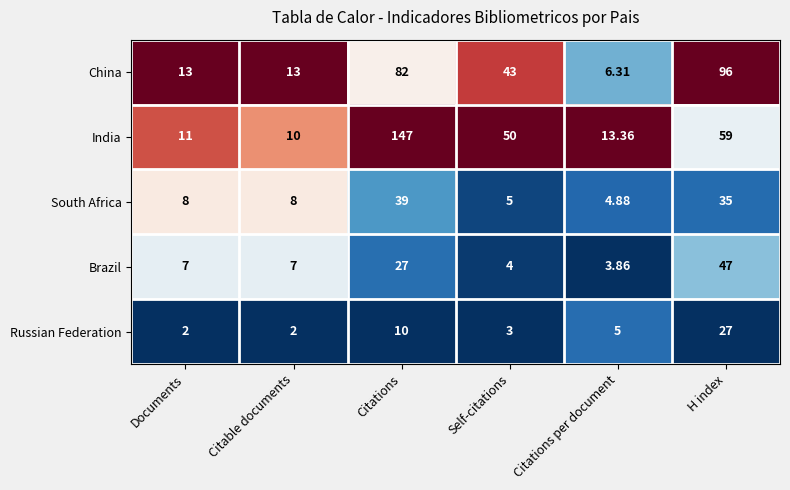

At which category is the sum across all series the highest?

Citations